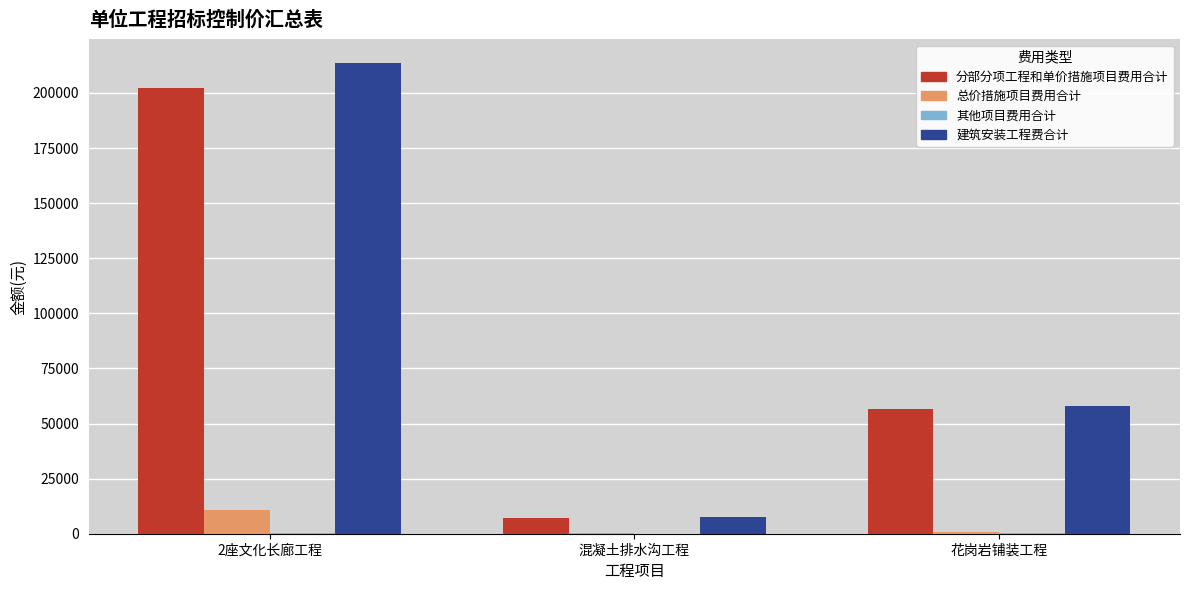

Where is 建筑安装工程费合计 nearest to the value 110511?

花岗岩铺装工程